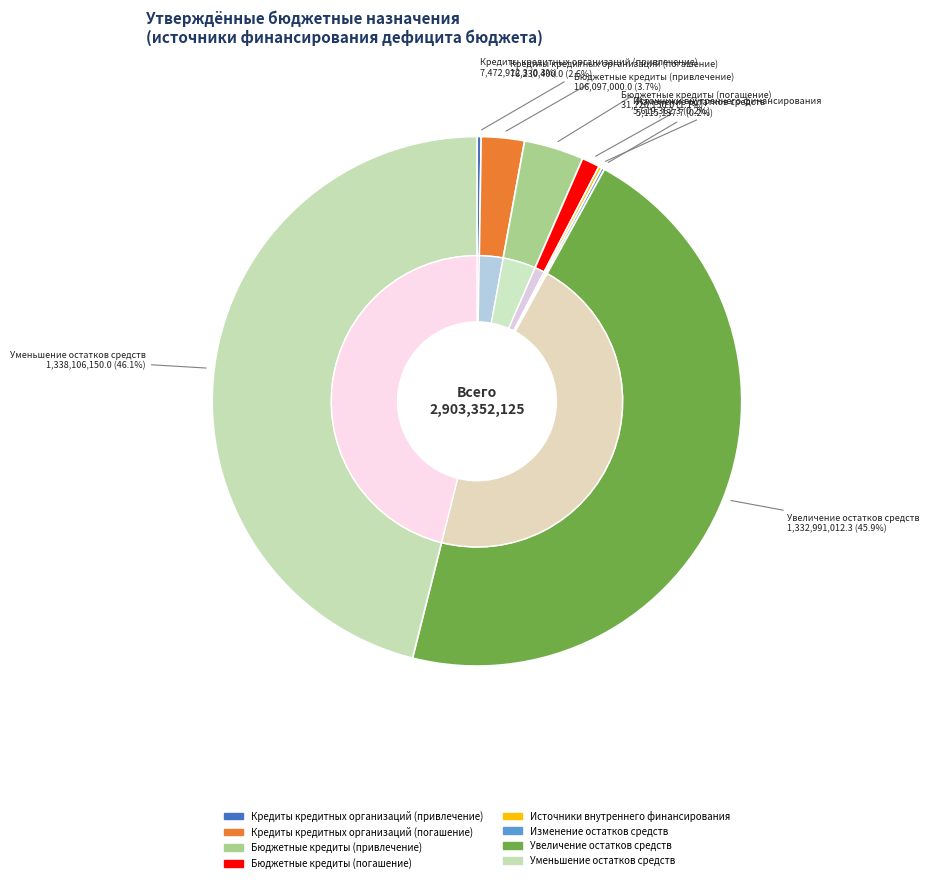

To the nearest percent, what is the difference between the largest and smallest slice percentages?

46%